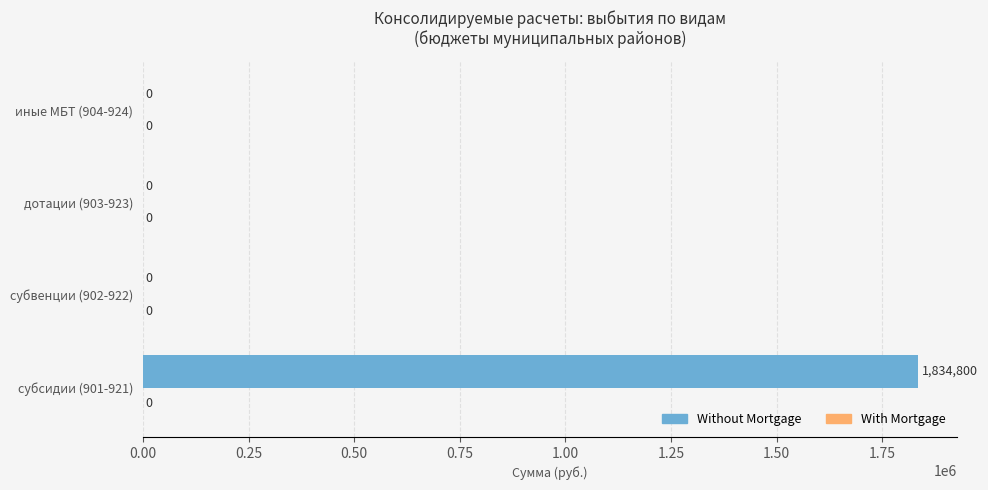

What is the sum of all values?

1834800